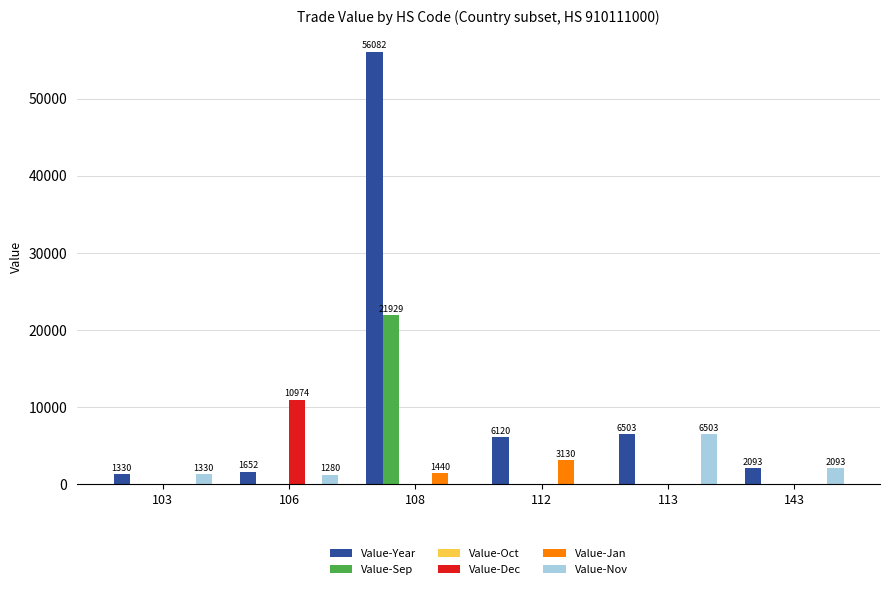

What is the highest value of the Value-Jan series?

3130